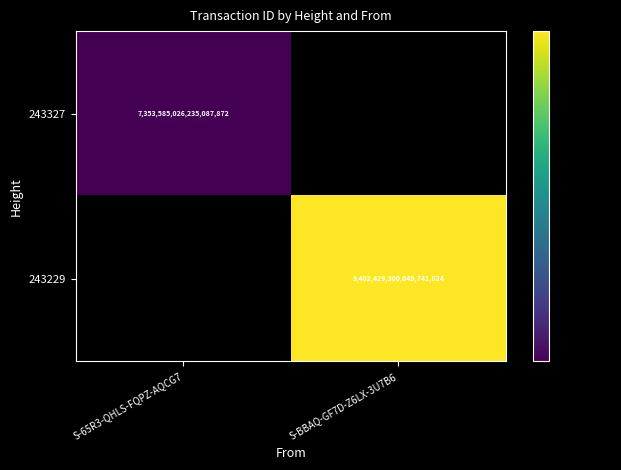

The 243327 series shows 2499256961812192768.0 at S-65R3-QHLS-FQPZ-AQCG7. True or false?

False